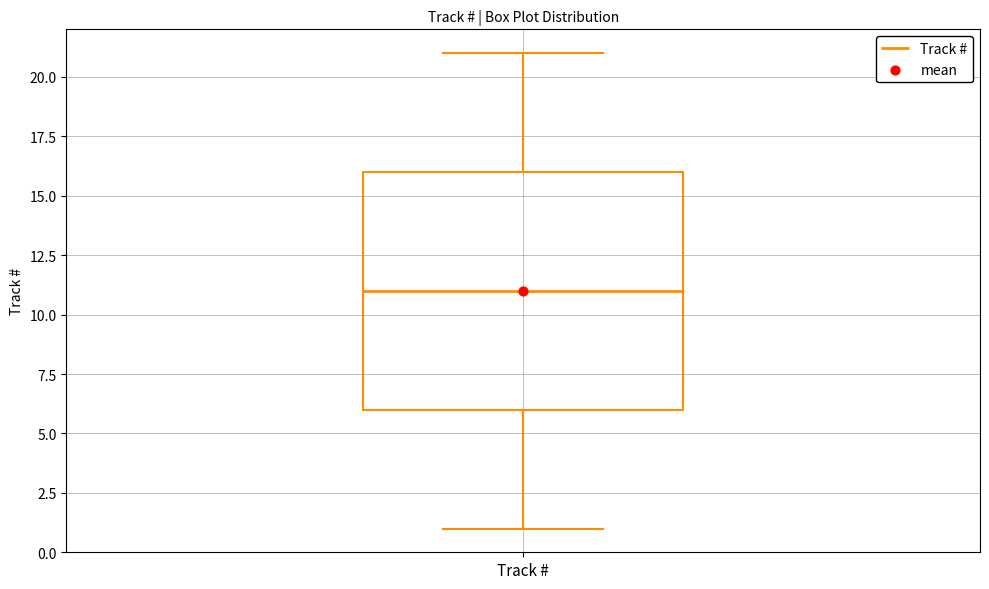

Where is the lower edge of the box for Track # on the y-axis? The values are not printed on the chart, so give them approximately, as read against the axis.

6